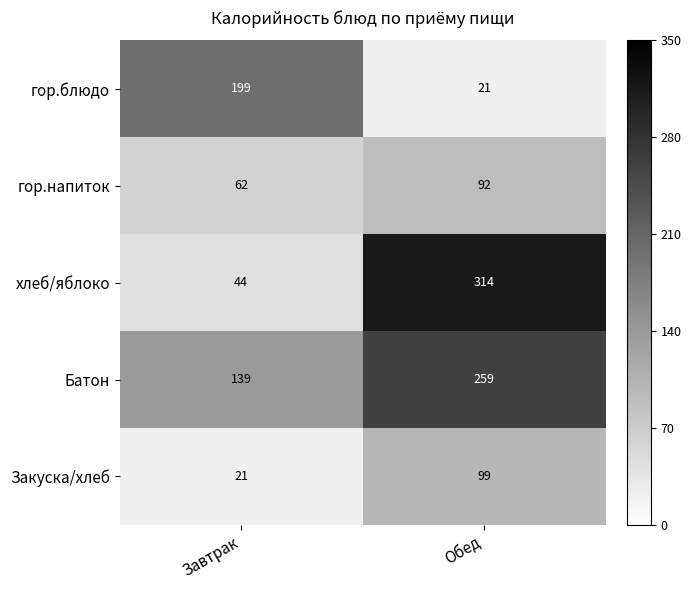

What is the maximum value shown in the chart?

314